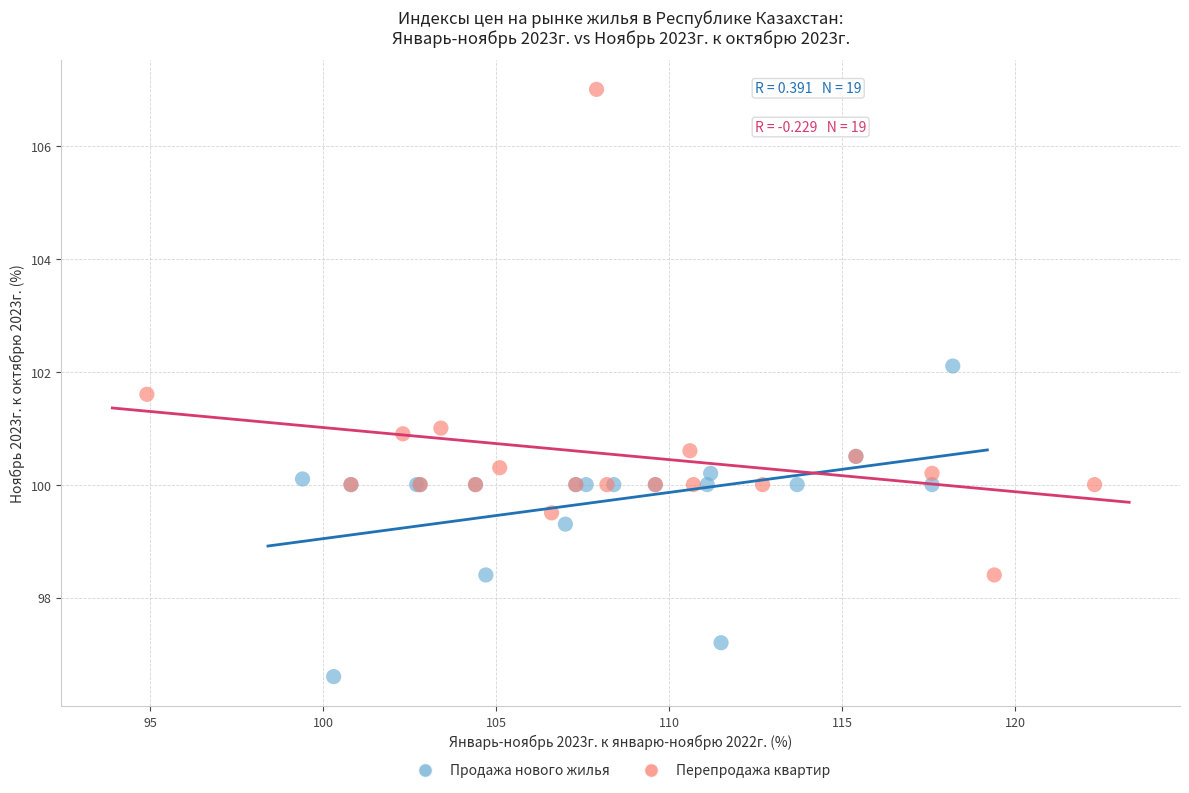

Which series reaches the maximum Y coordinate?

Перепродажа квартир